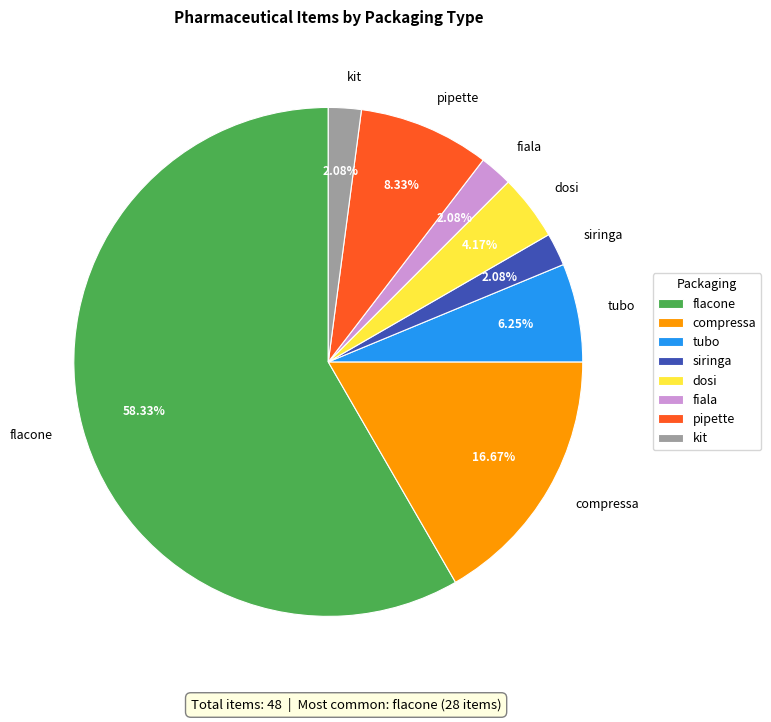

Approximately how many times larger is the value at compressa compared to dosi?

4.0